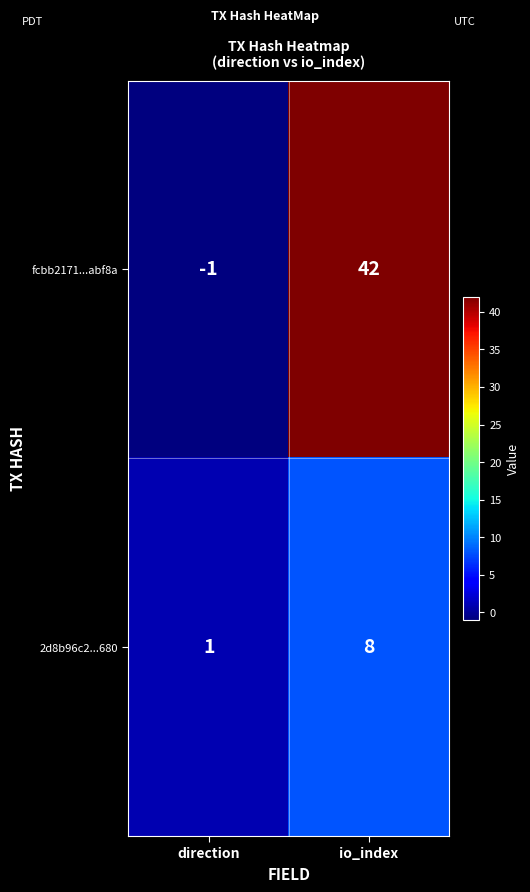

Where is fcbb2171...abf8a nearest to the value 20?

direction